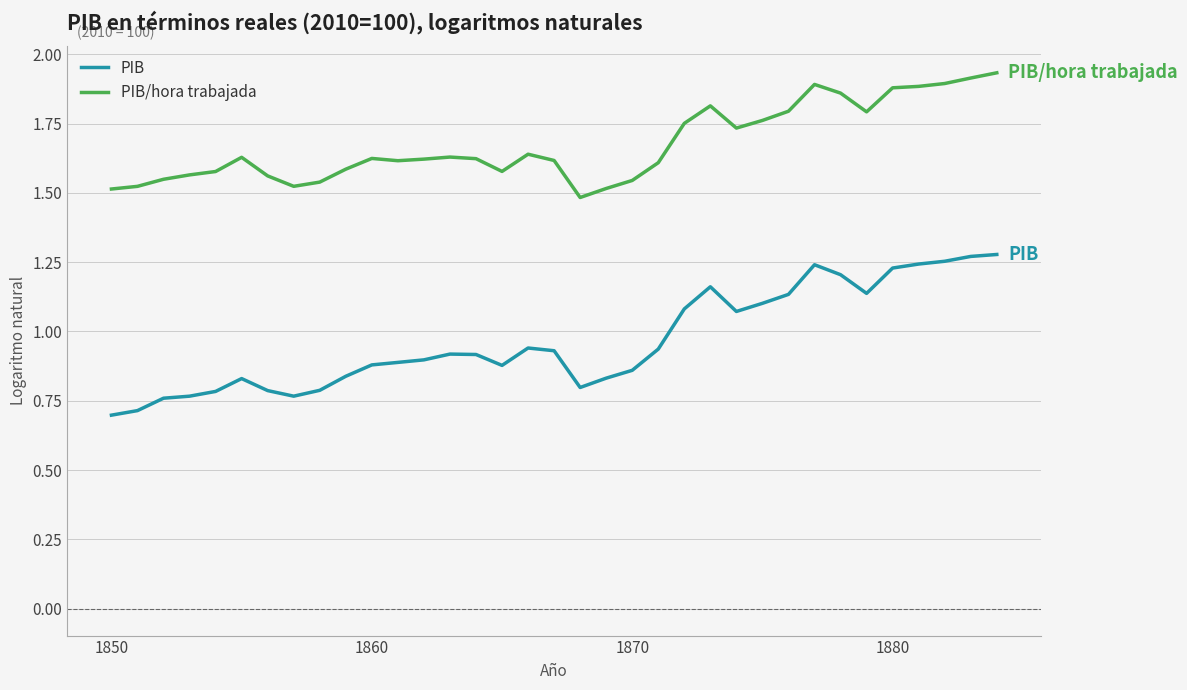

True or false: PIB/hora trabajada and PIB intersect in this chart.

False